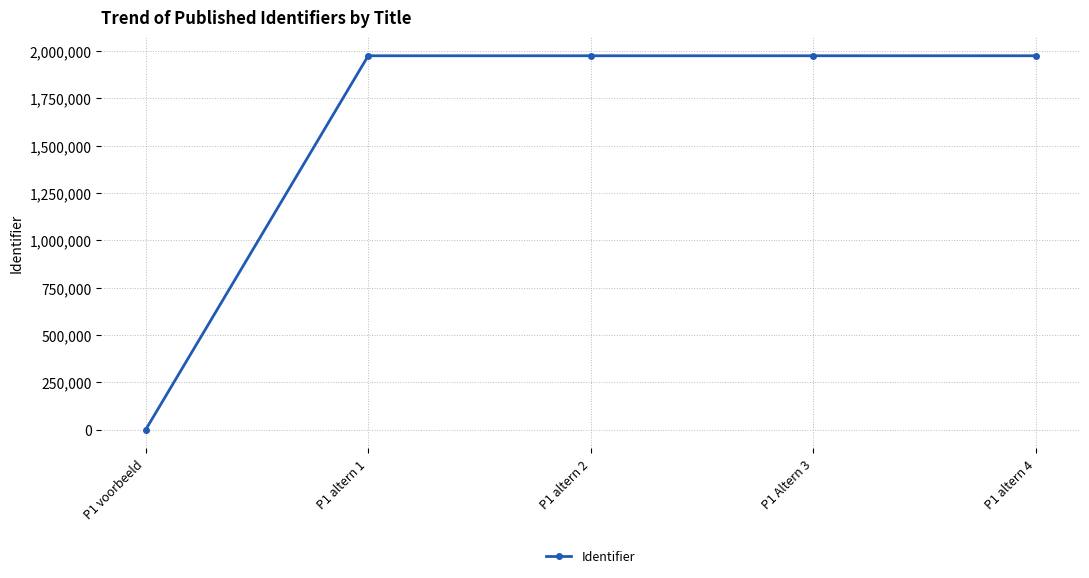

Does the chart have visible grid lines?

Yes